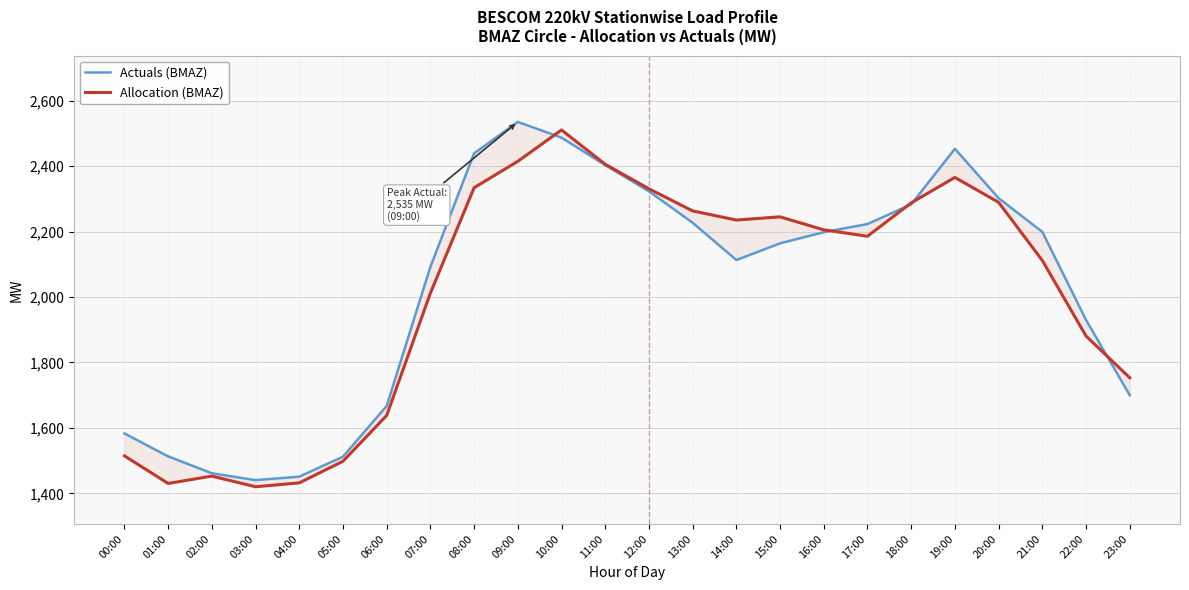

What are all the series names shown in the legend?

Actuals (BMAZ), Allocation (BMAZ)